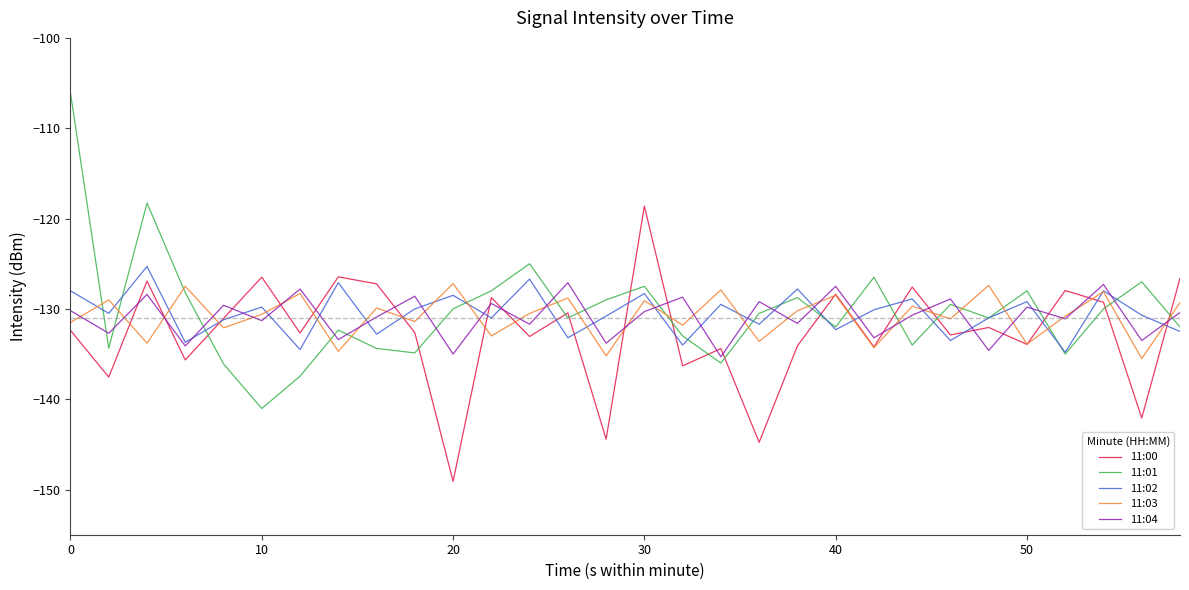

Which series has the widest spread of values?

11:01